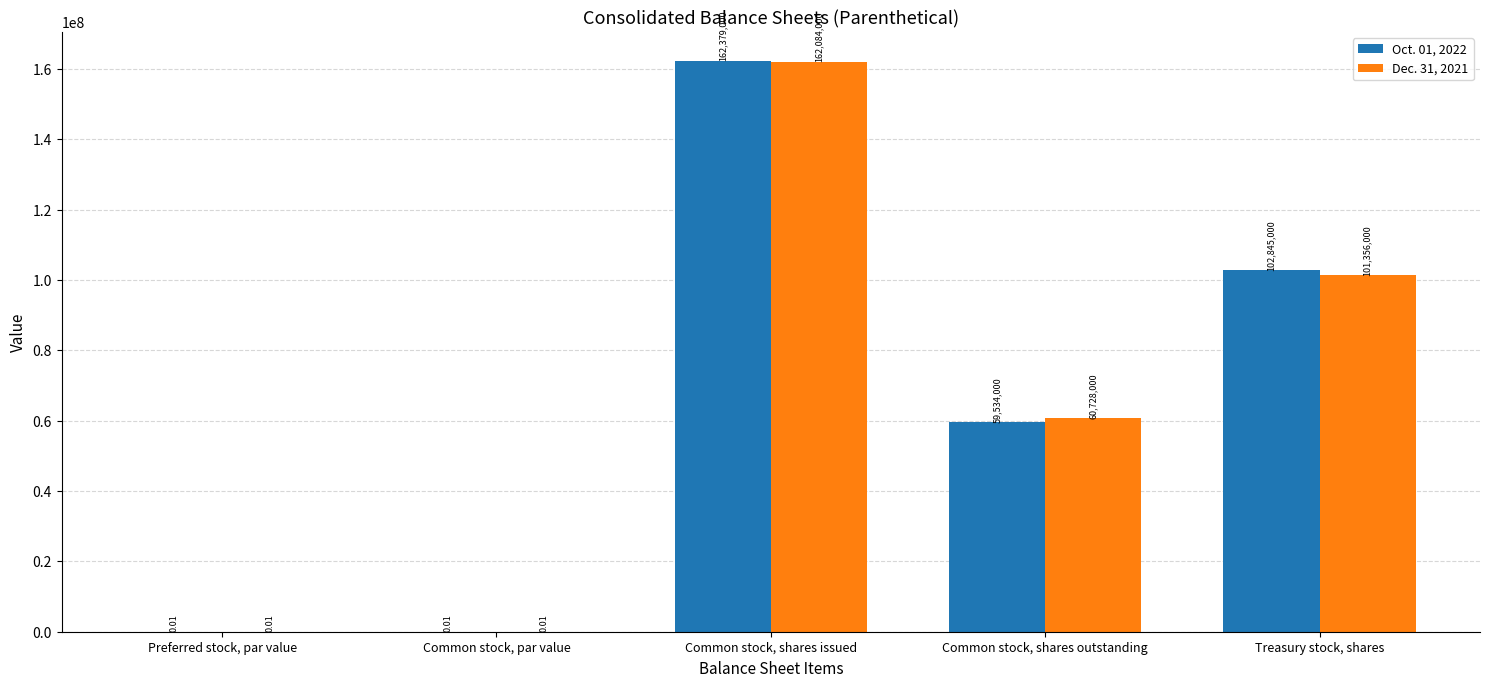

At which label does Dec. 31, 2021 reach its peak?

Common stock, shares issued